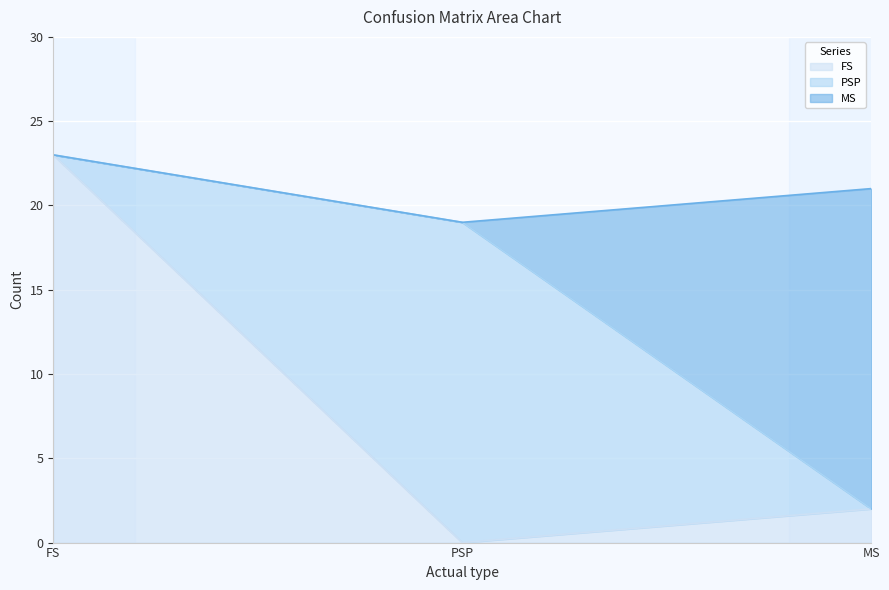

At which label does FS reach its minimum?

PSP